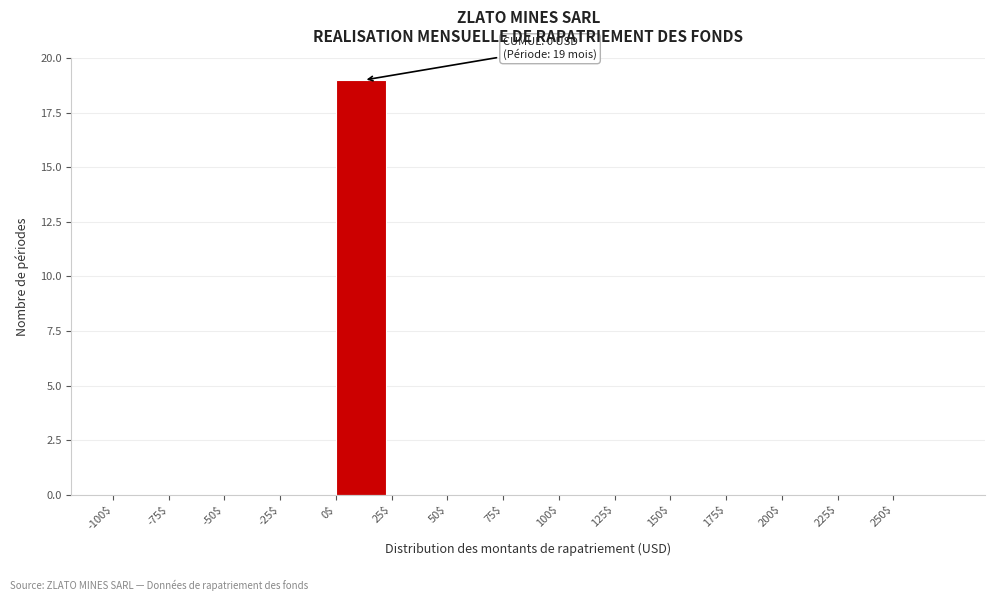

Which range on the x-axis has the tallest bar?

0 to 25